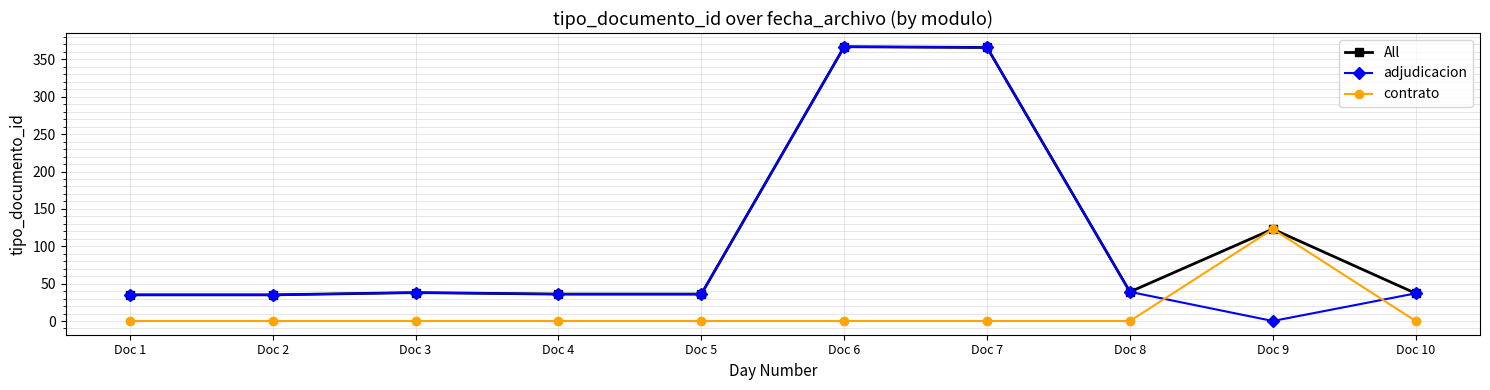

What is the greatest value displayed?

367